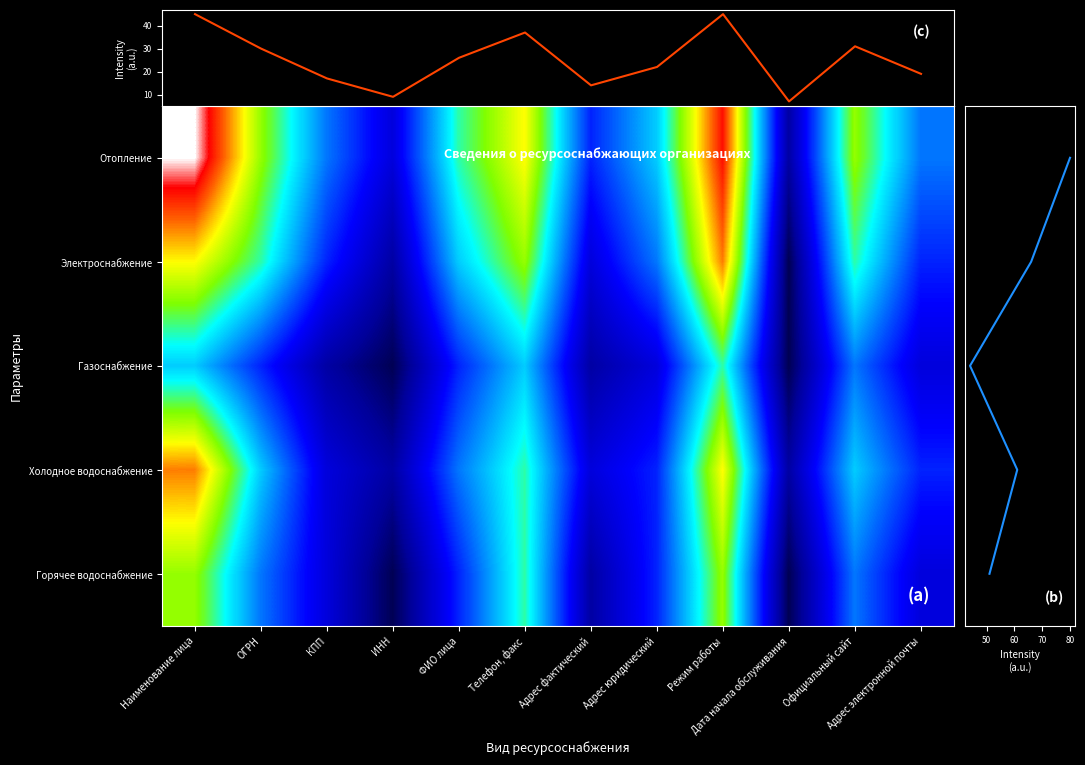

Is the value of Электроснабжение at ФИО лица greater than the value of Отопление at Режим работы?

No